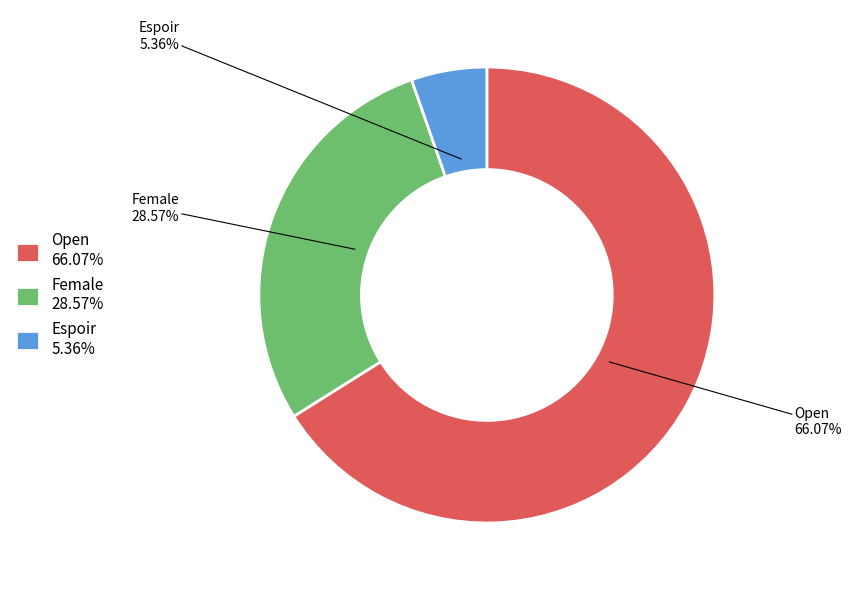

What is the ratio of the value at Open to the value at Espoir?

12.3